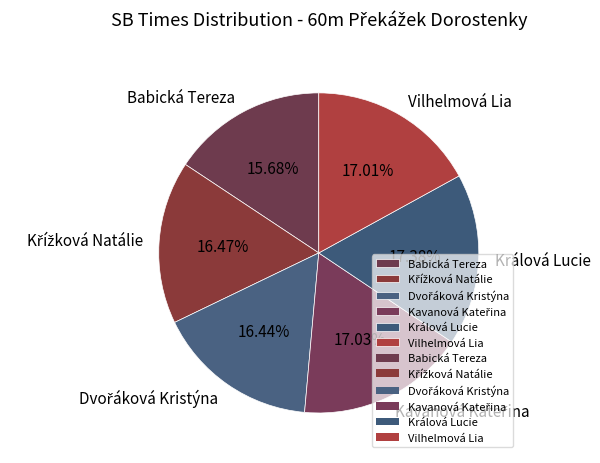

Which slice is the smallest?

Babická Tereza